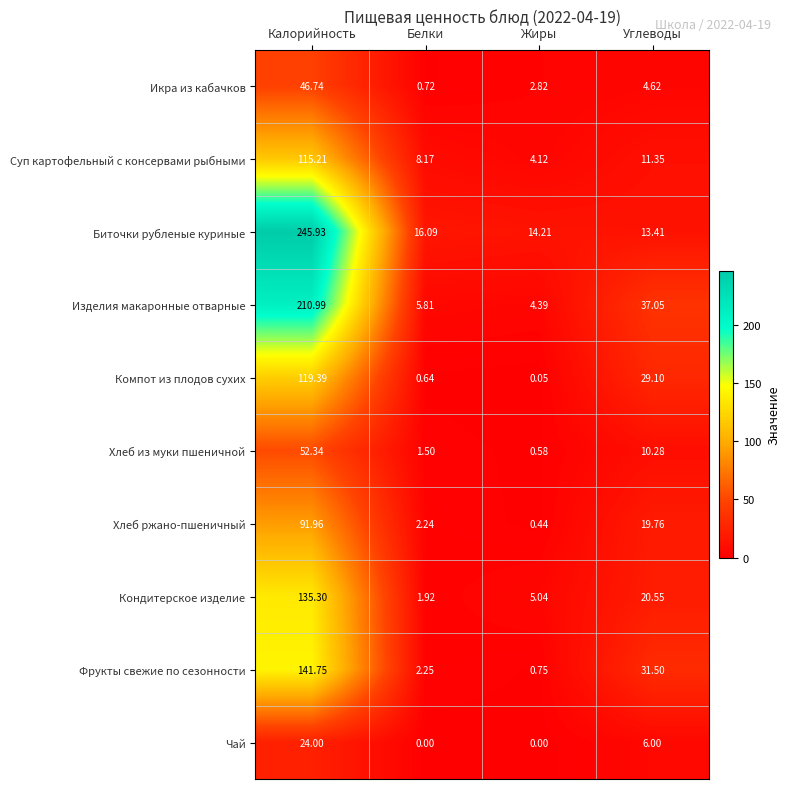

At which label is Икра из кабачков closest to 23?

Углеводы